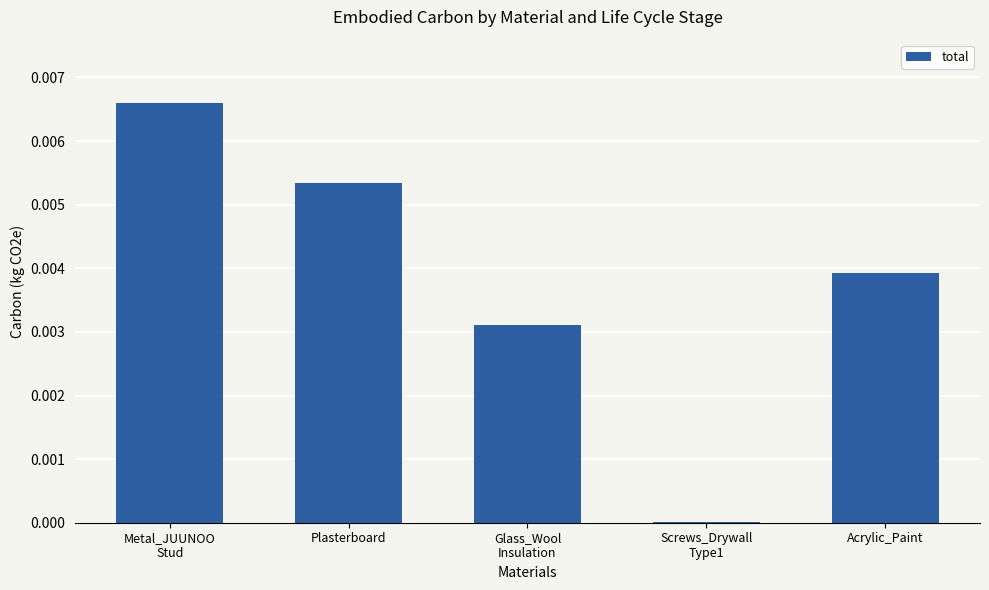

The chart shows a value of 0.0 at Plasterboard. True or false?

True